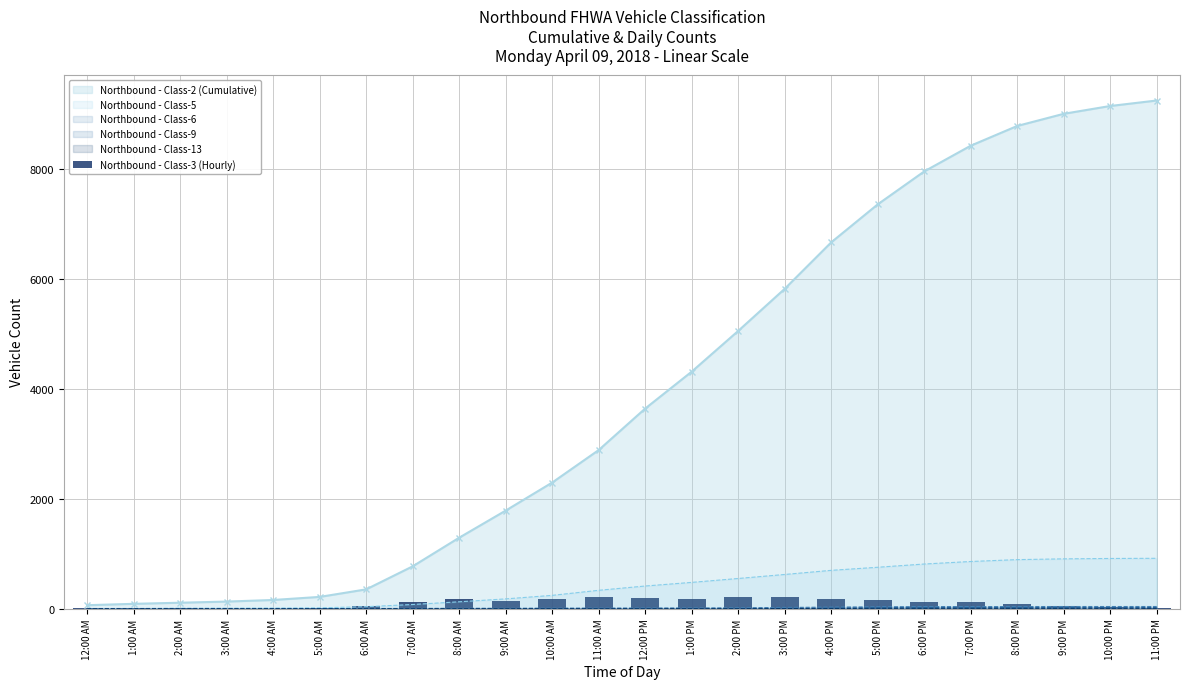

The chart shows a value of 2 at 1:00 AM. True or false?

False